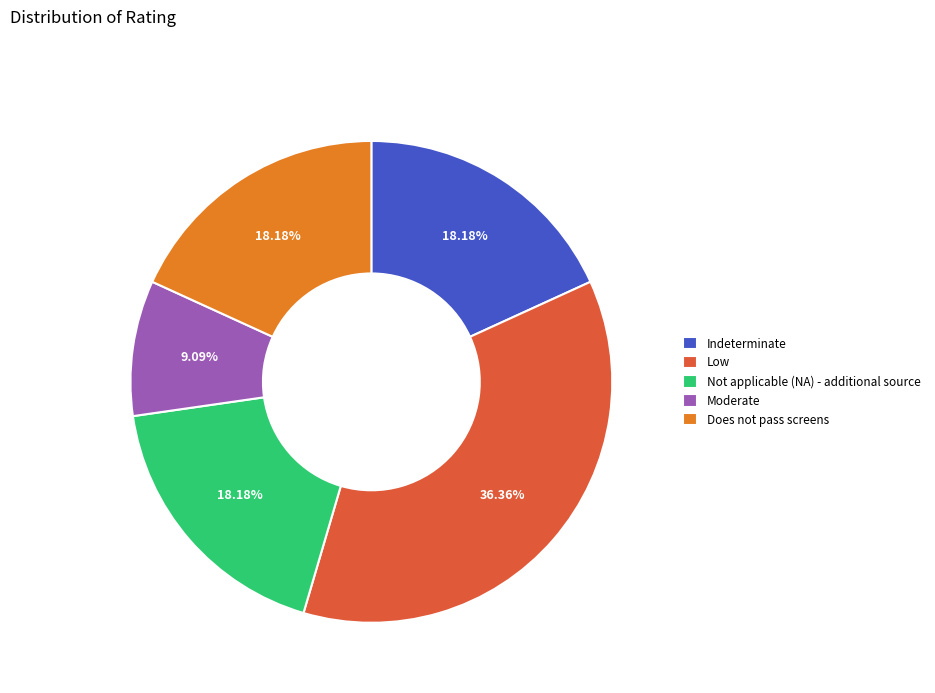

How many slices are in this pie chart?

5